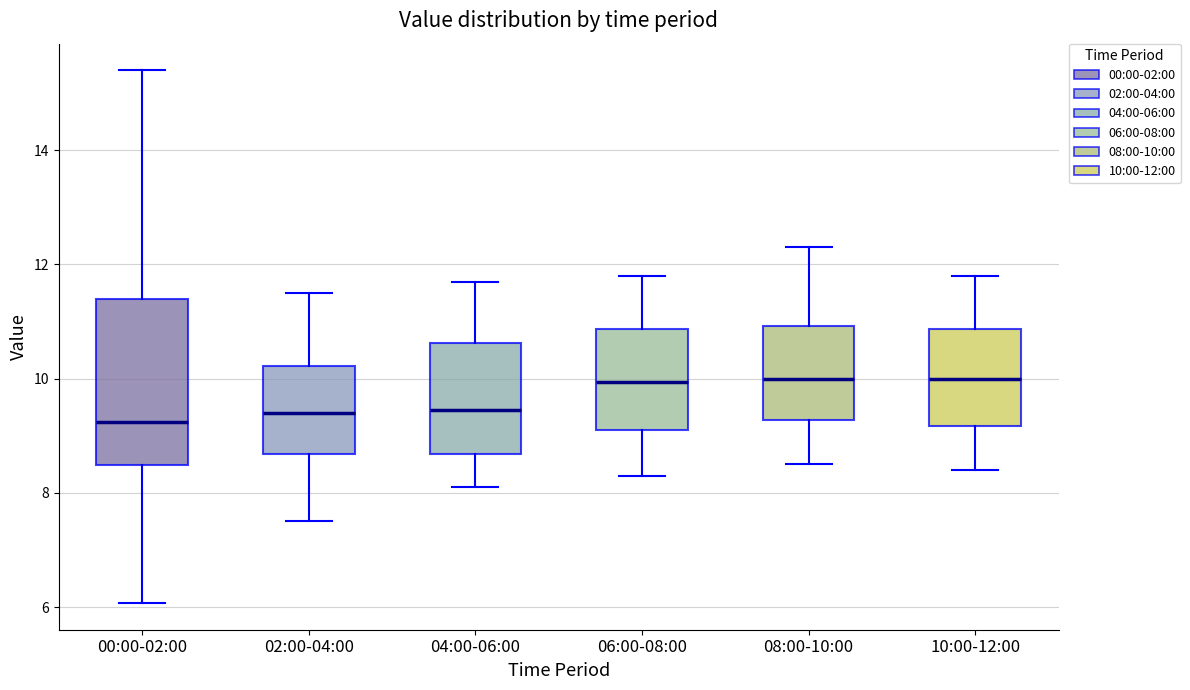

Reading left to right, read every box against the y-axis: the position of its median line, the range the box covers, and the ends of its whiskers. The values are not printed on the chart, so give them approximately, as read against the axis.

00:00-02:00: median 9.2, box 8.4 to 11.4, whiskers 6.0 to 15.4
02:00-04:00: median 9.4, box 8.6 to 10.2, whiskers 7.6 to 11.6
04:00-06:00: median 9.4, box 8.6 to 10.6, whiskers 8.2 to 11.8
06:00-08:00: median 10.0, box 9.2 to 10.8, whiskers 8.4 to 11.8
08:00-10:00: median 10.0, box 9.2 to 11.0, whiskers 8.6 to 12.4
10:00-12:00: median 10.0, box 9.2 to 10.8, whiskers 8.4 to 11.8